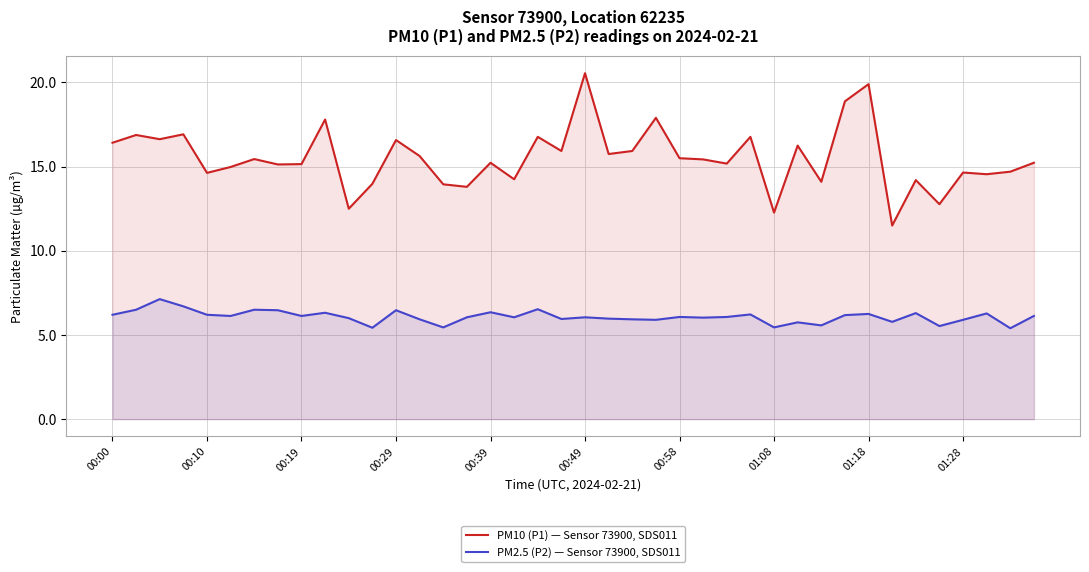

True or false: PM2.5 (P2) — Sensor 73900, SDS011 and PM10 (P1) — Sensor 73900, SDS011 cross at least once.

False